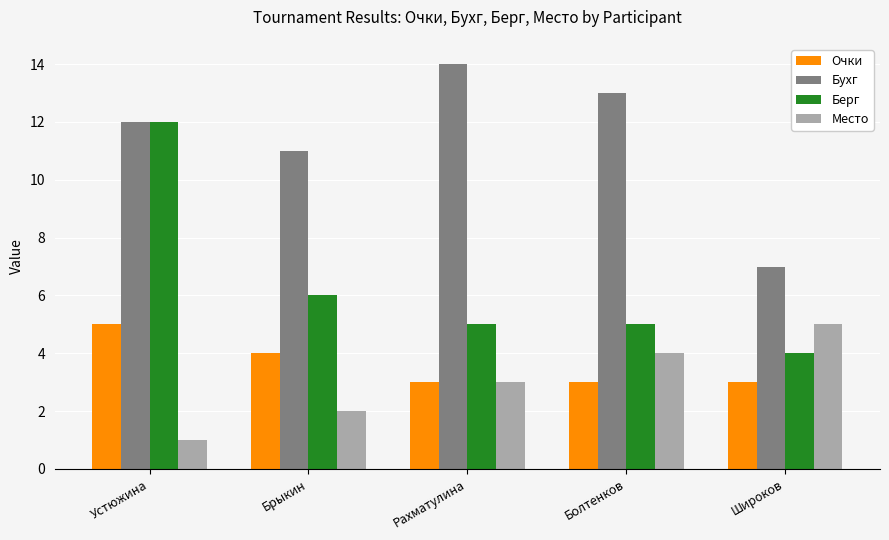

Which category has the lowest value in the Место series?

Устюжина